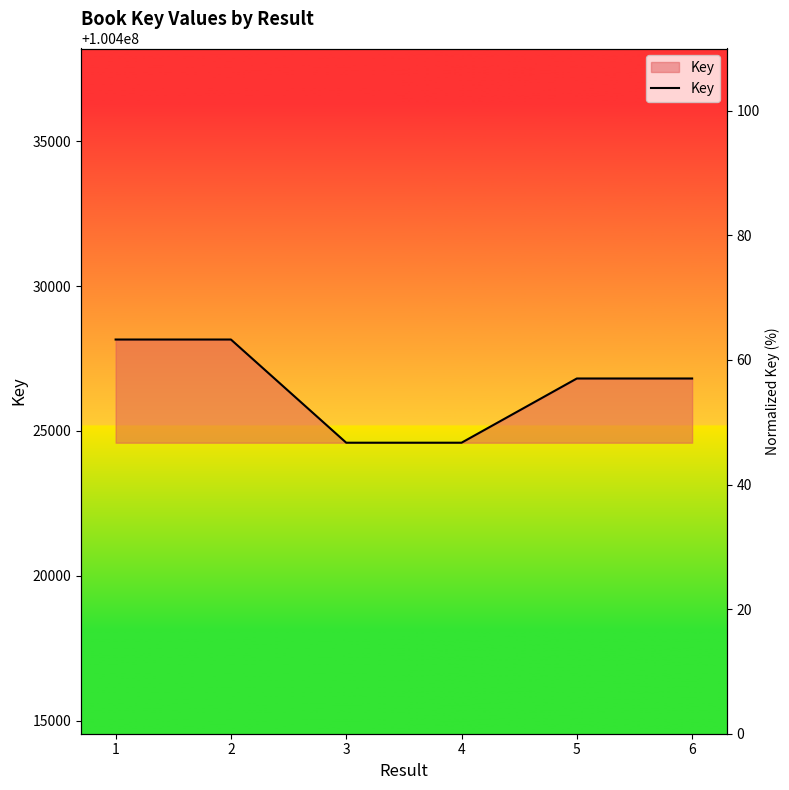

What is the maximum value shown in the chart?

100428156